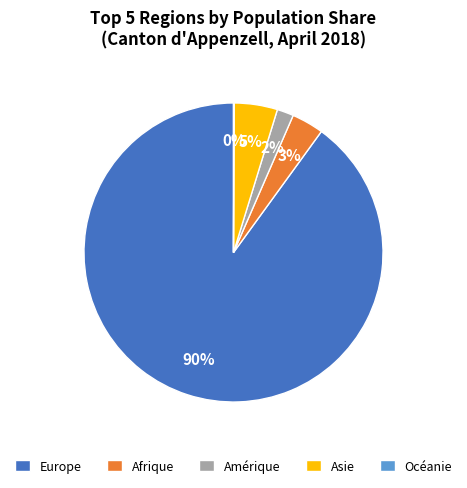

Is it true that Amérique is 2% of the pie?

True